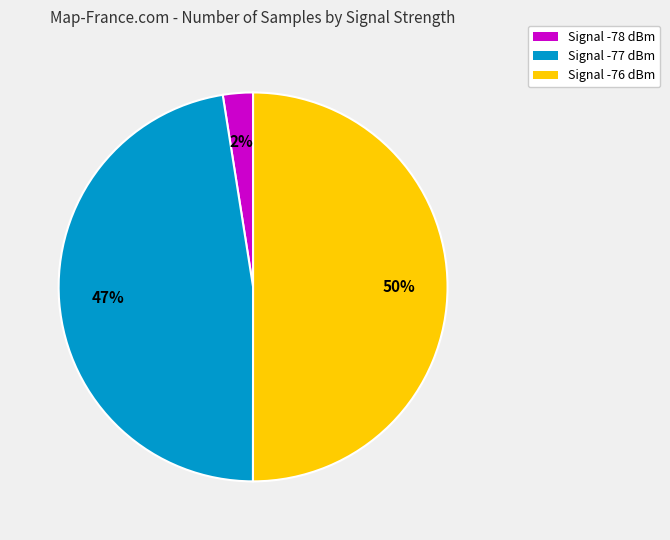

Do Signal -76 dBm and Signal -77 dBm together represent more than half of the pie?

Yes